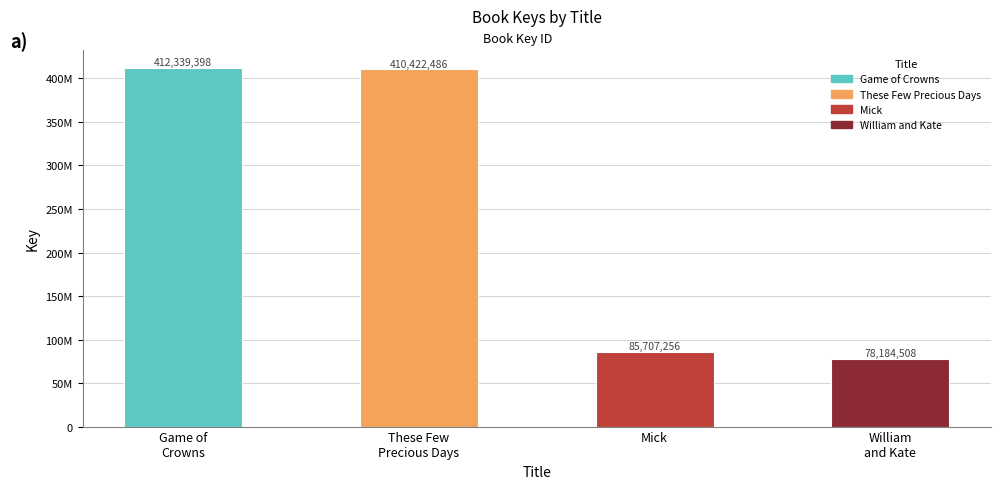

Are the bars horizontal?

No